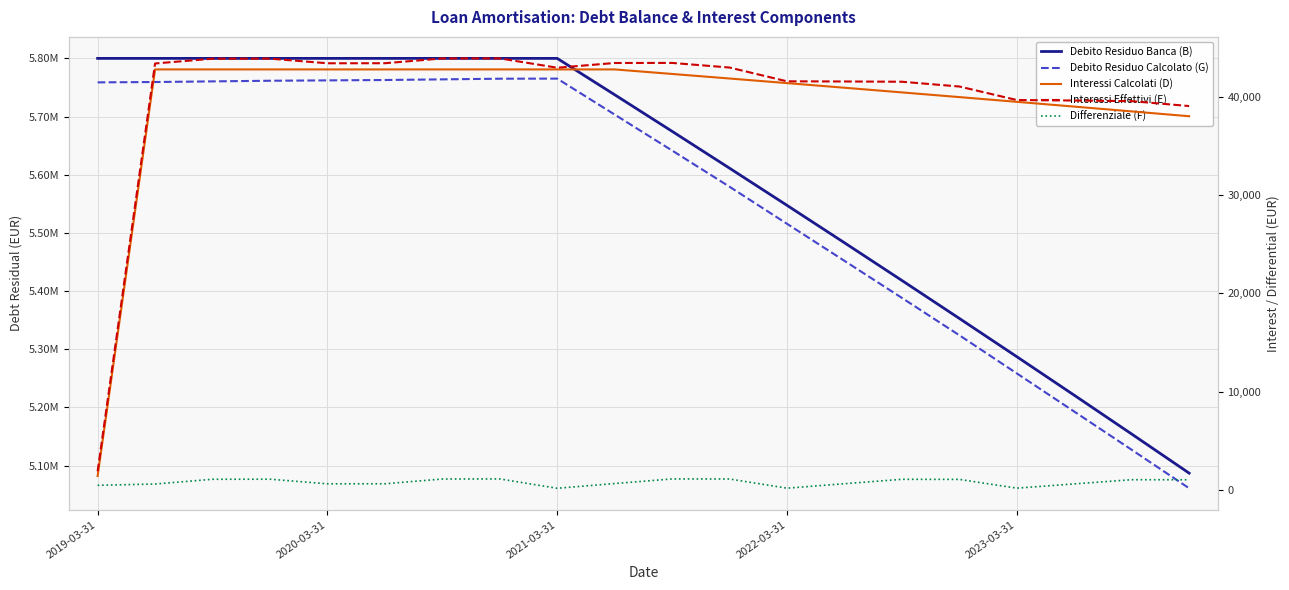

Which series has the largest total across all categories?

Debito Residuo Banca (B)